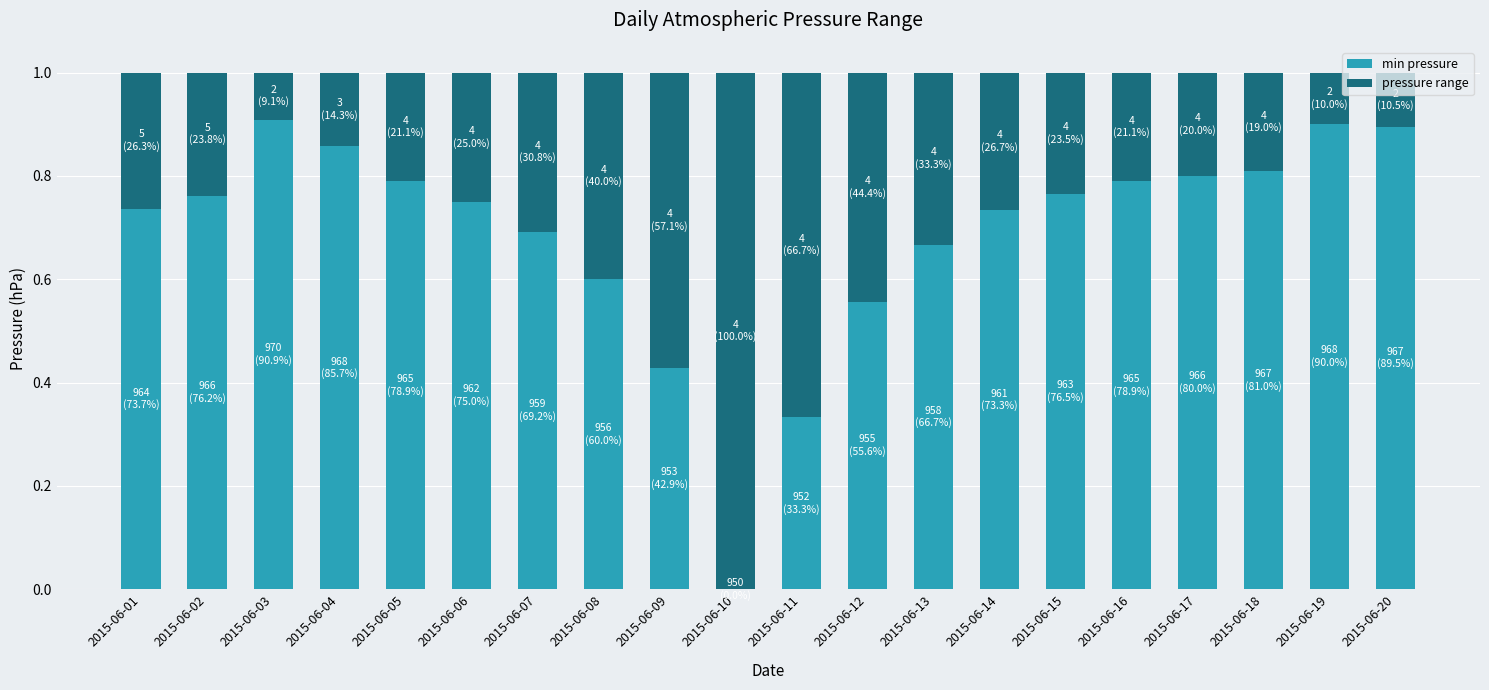

What is the total value across all series at 2015-06-17?

1.0